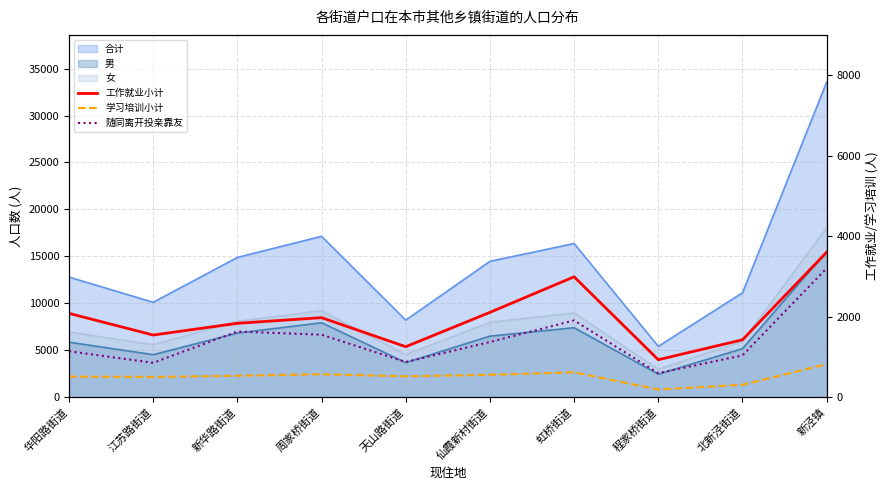

At which category is the sum across all series the highest?

新泾镇